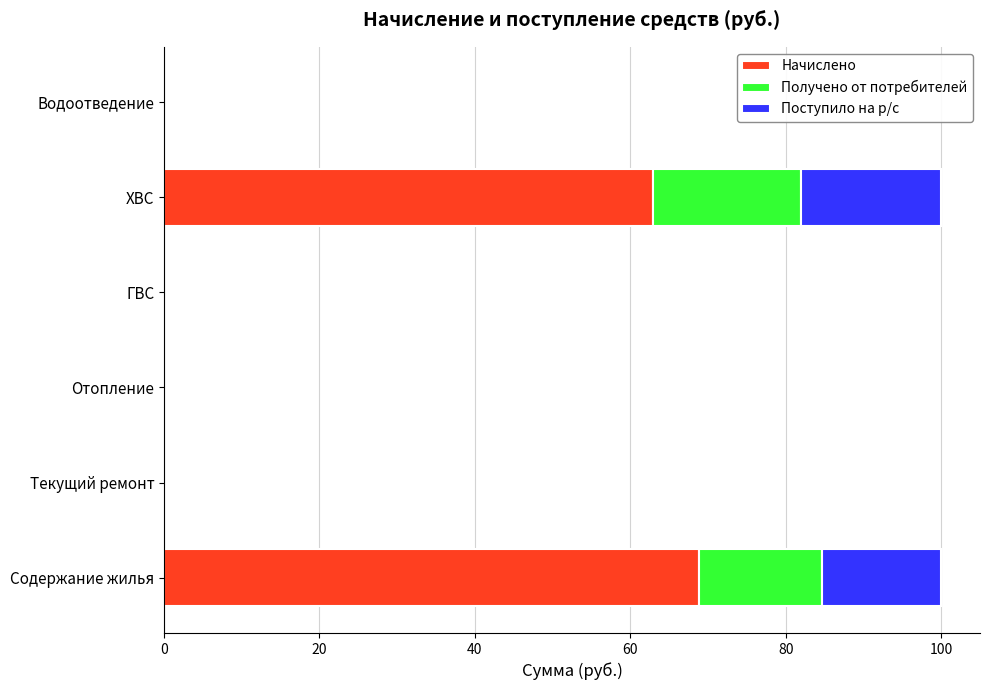

Count the number of data series in this chart.

3